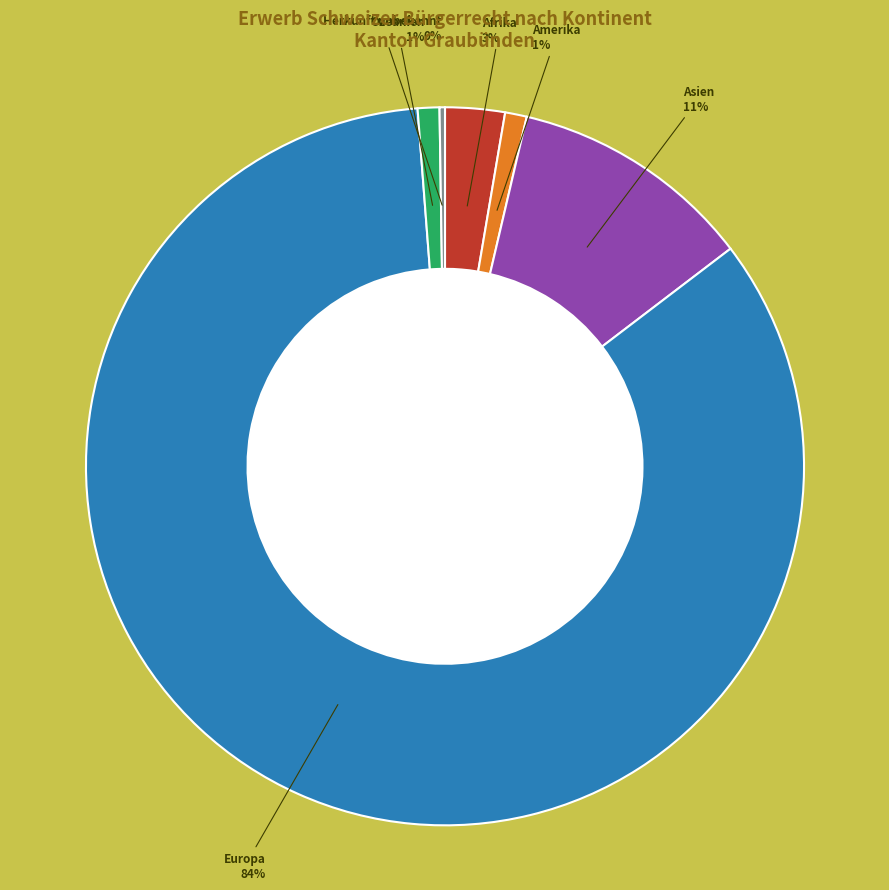

To the nearest percent, what is the average slice percentage?

17%